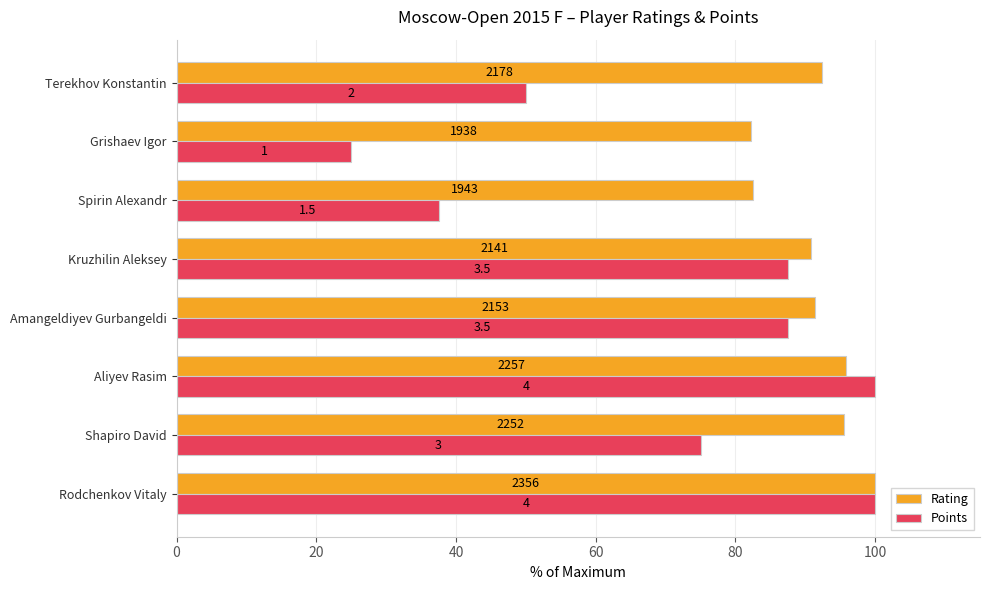

What are all the series names shown in the legend?

Rating, Points